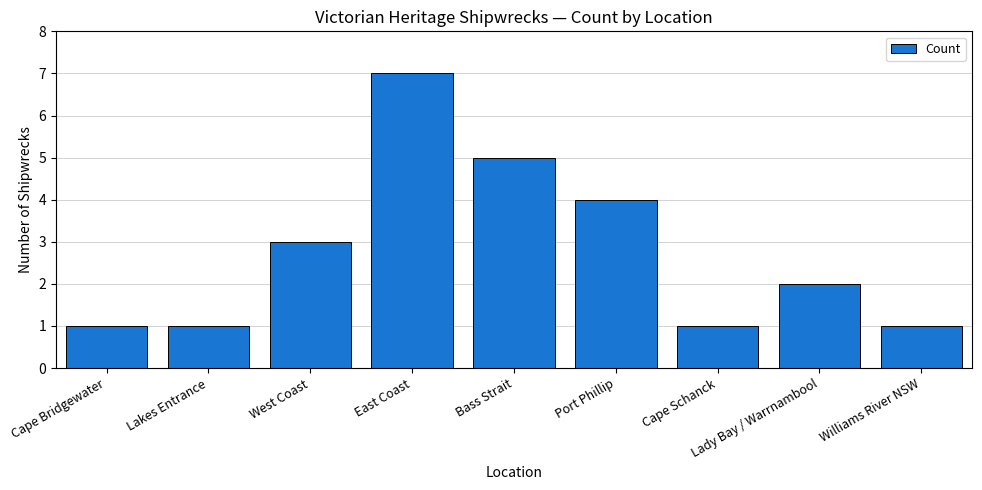

The value at Cape Schanck is 2. True or false?

False